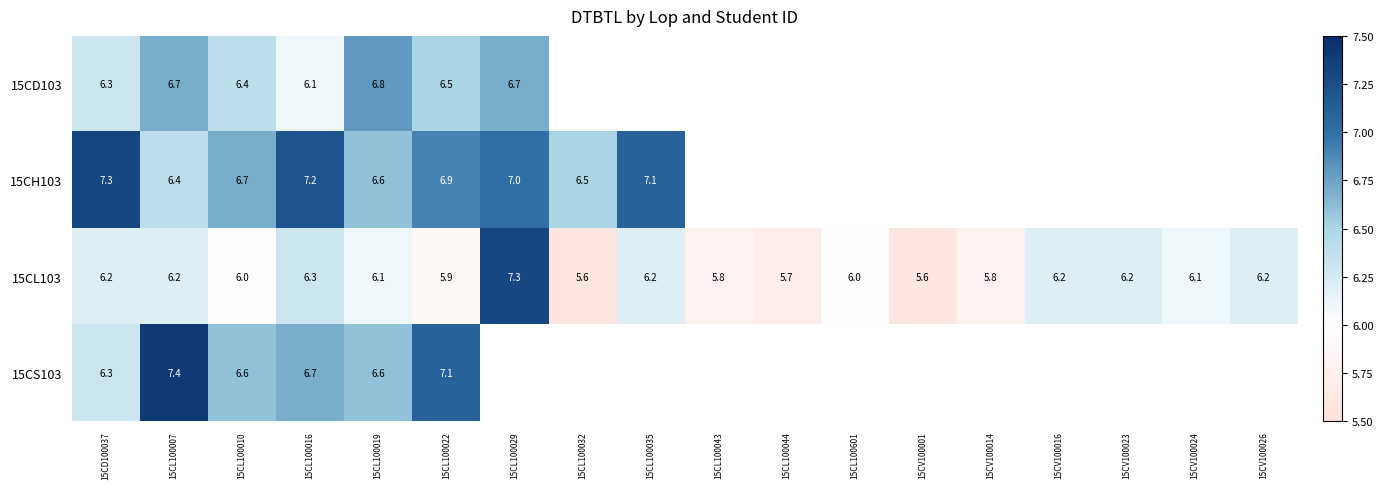

At how many categories does at least one series exceed 6?

13